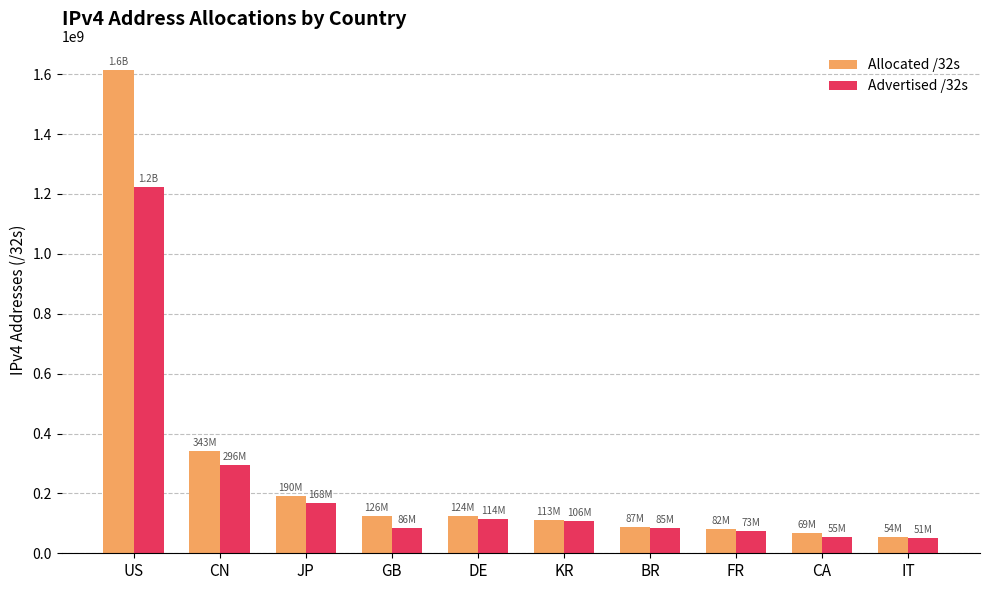

At which category does the chart reach its peak across all series?

US